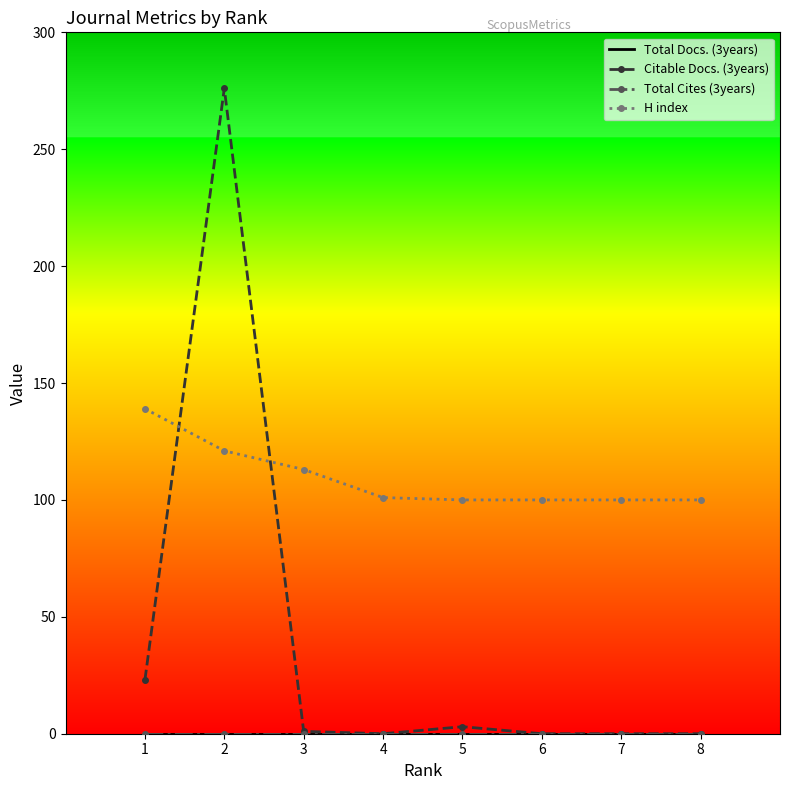

At 1, list the series in order from largest to smallest.

H index, Citable Docs. (3years), Total Docs. (3years), Total Cites (3years)